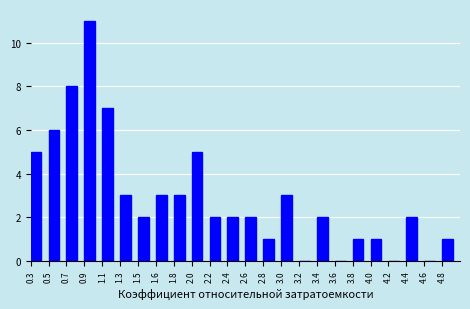

Reading left to right, what are all the values shown in this chart?

0.3=5	0.5=6	0.7=8	0.9=11	1.1=7	1.3=3	1.5=2	1.6=3	1.8=3	2.0=5	2.2=2	2.4=2	2.6=2	2.8=1	3.0=3	3.2=0	3.4=2	3.6=0	3.8=1	4.0=1	4.2=0	4.4=2	4.6=0	4.8=1